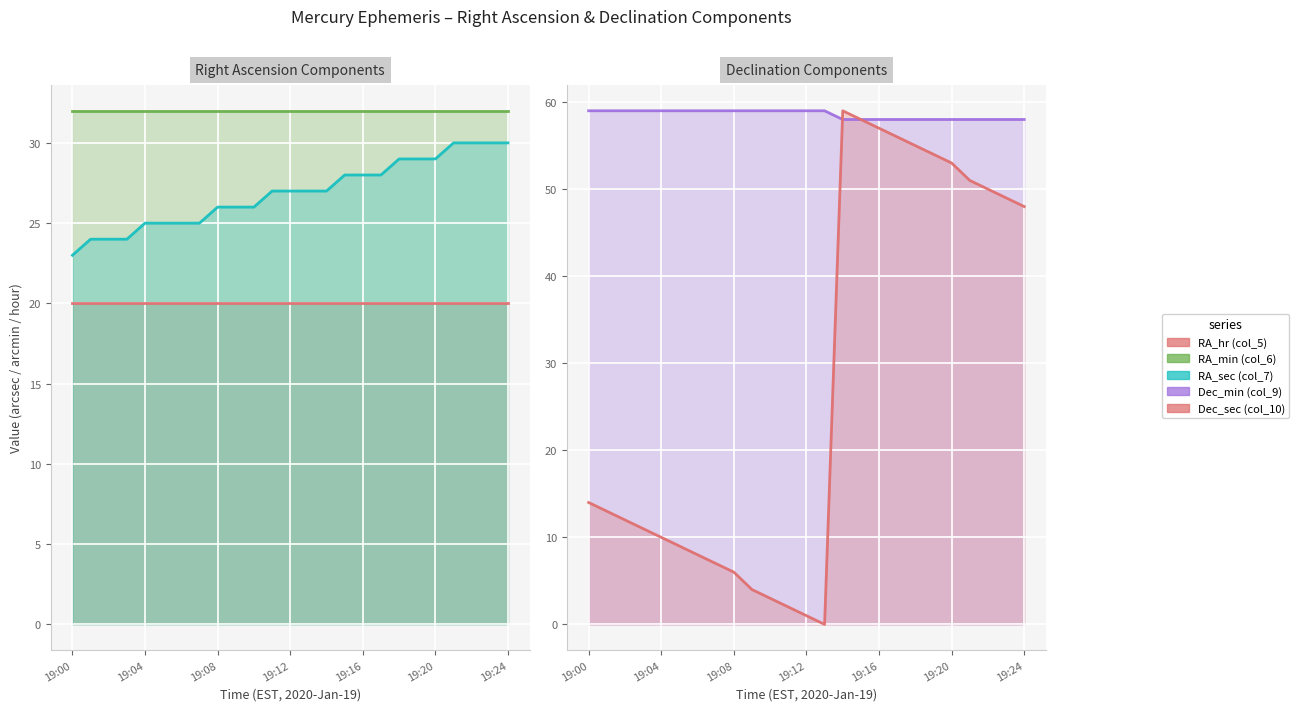

True or false: Dec_min (col_9) has a value of 78 at 8.

False